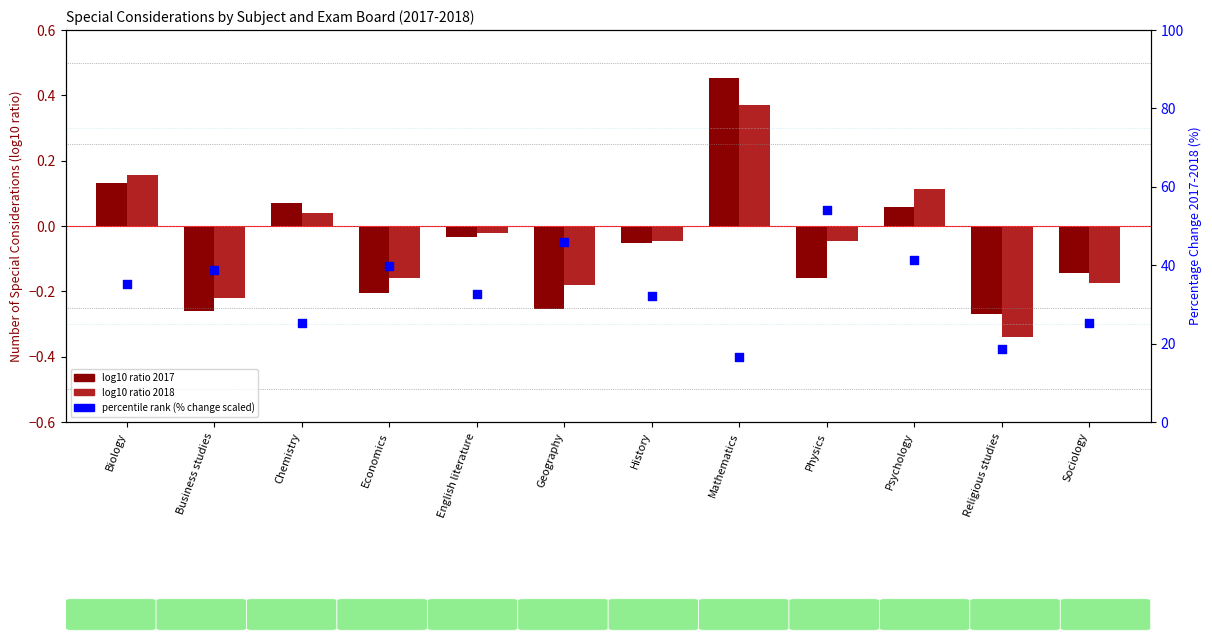

What are all the series names shown in the legend?

log10 ratio 2017, log10 ratio 2018, % change (scaled)